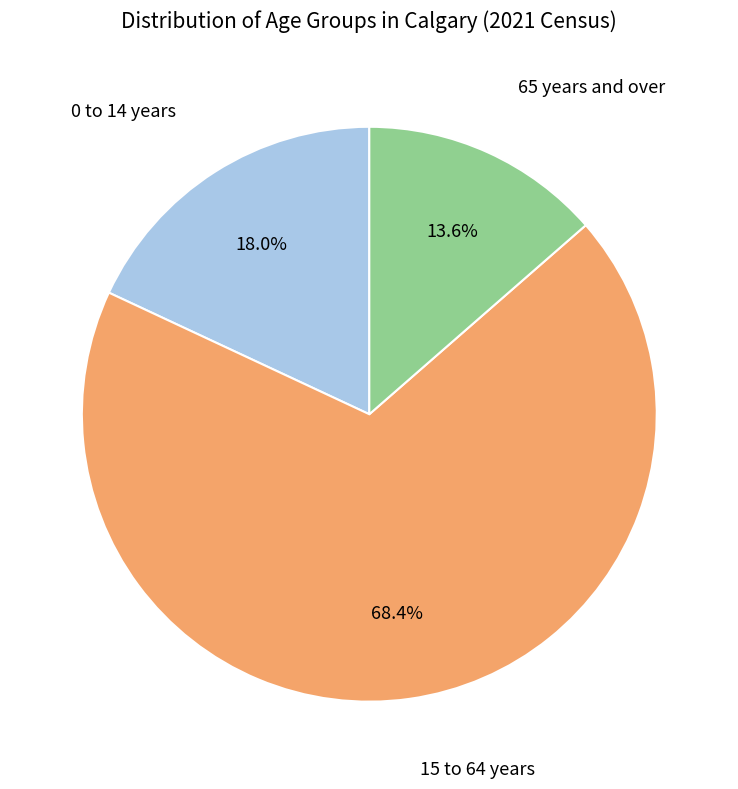

Does any single category account for the majority?

Yes